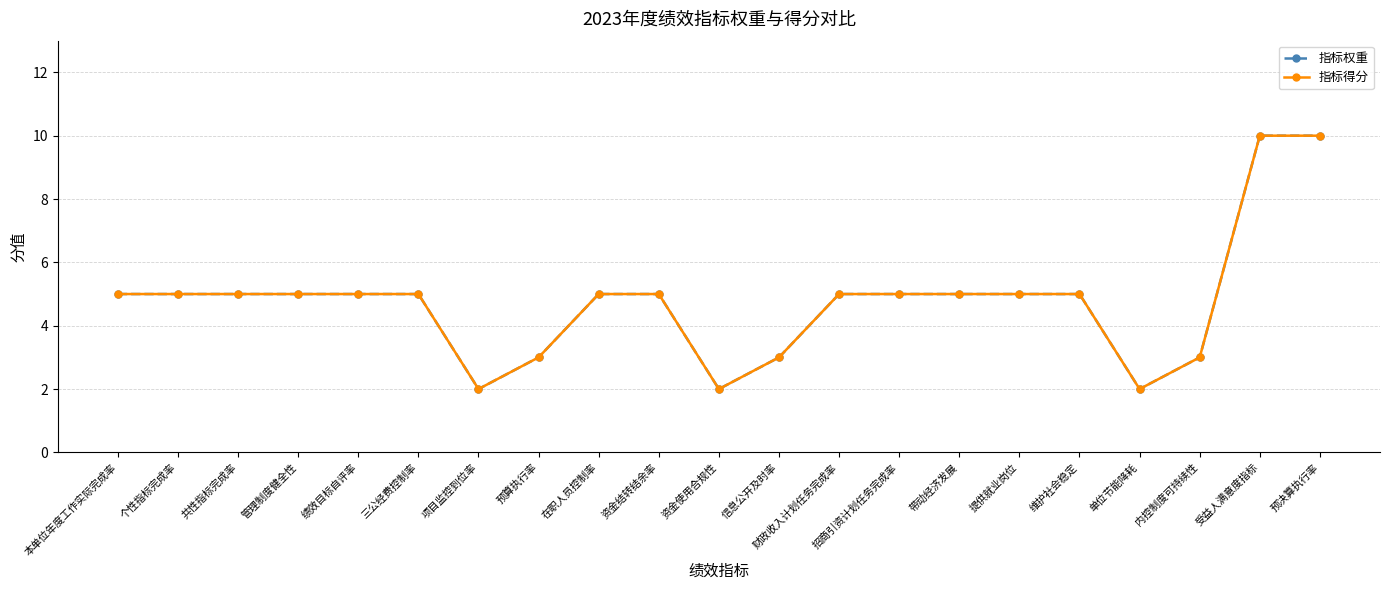

Rank the series by their maximum value, from highest to lowest.

指标权重, 指标得分